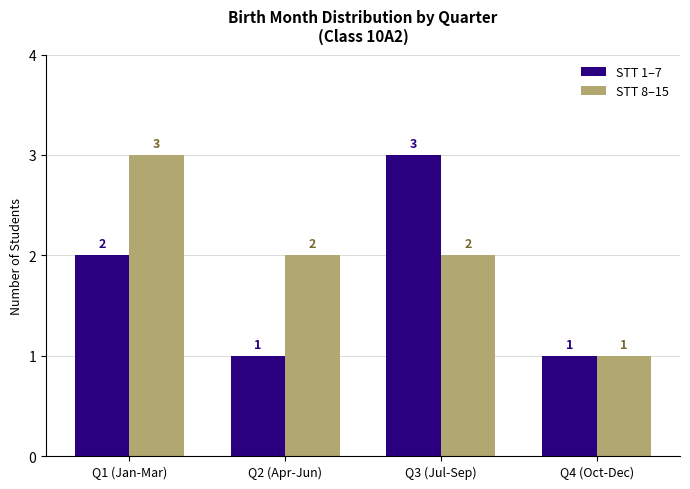

How many STT 1–7 values are between 1 and 3?

4